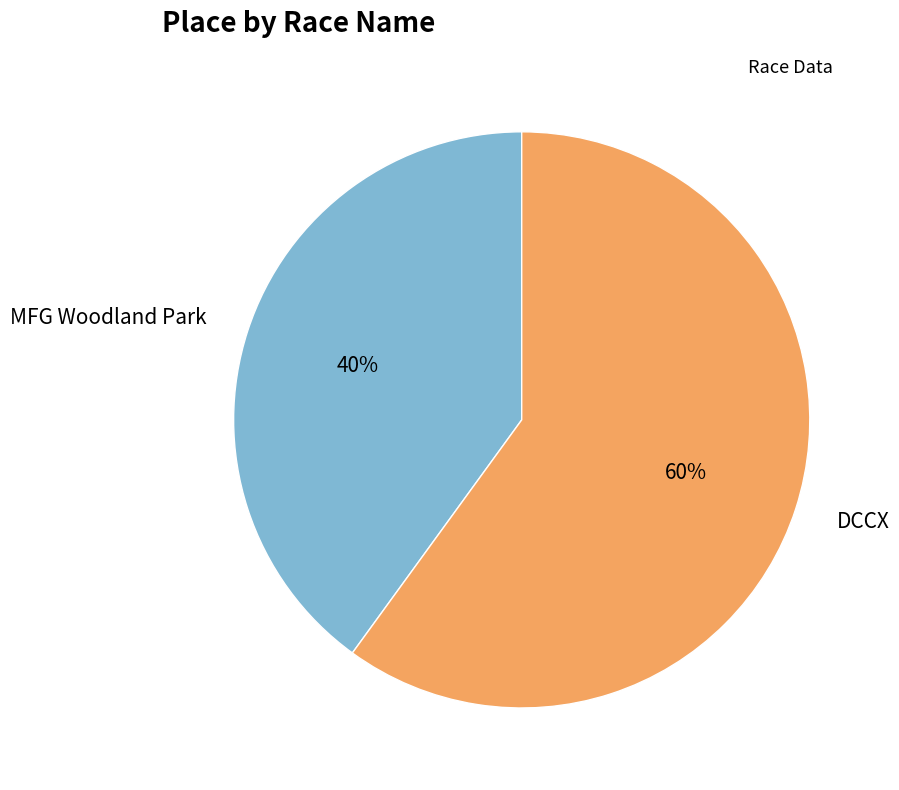

Rank the categories by value from lowest to highest.

MFG Woodland Park, DCCX